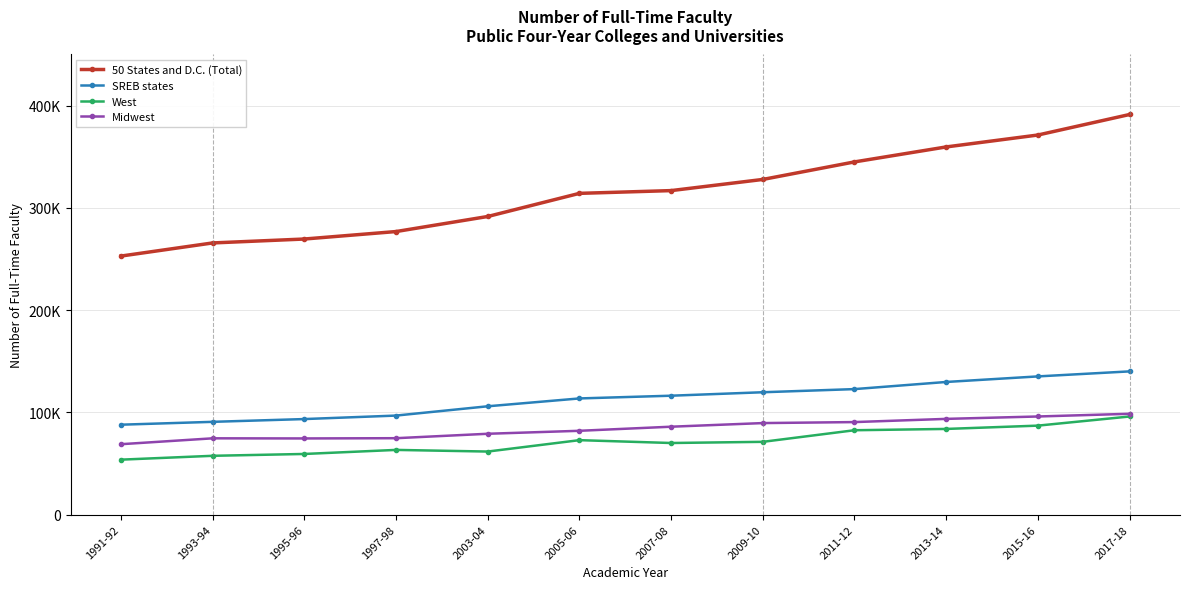

True or false: SREB states has a value of 87909.0 at 1991-92.

True